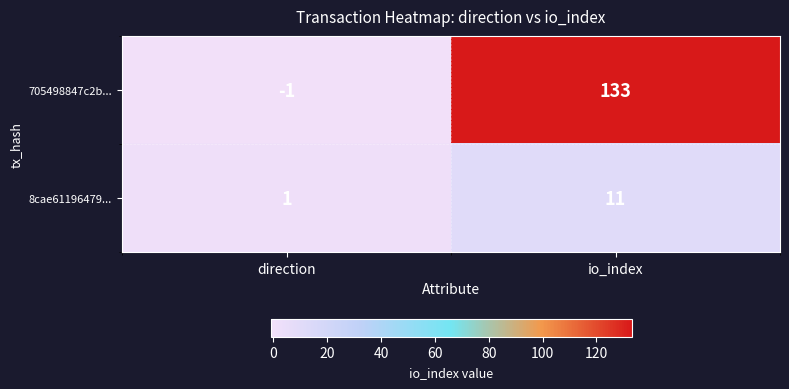

Which series has the largest range (max minus min)?

705498847c2b...